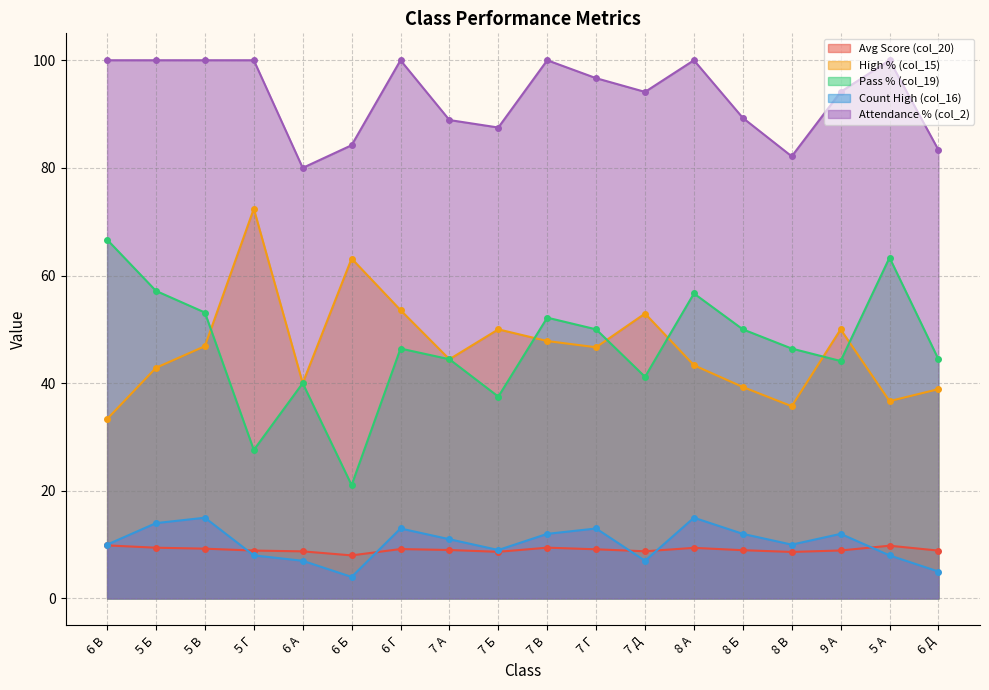

How many data points in col_20 are above 9?

8